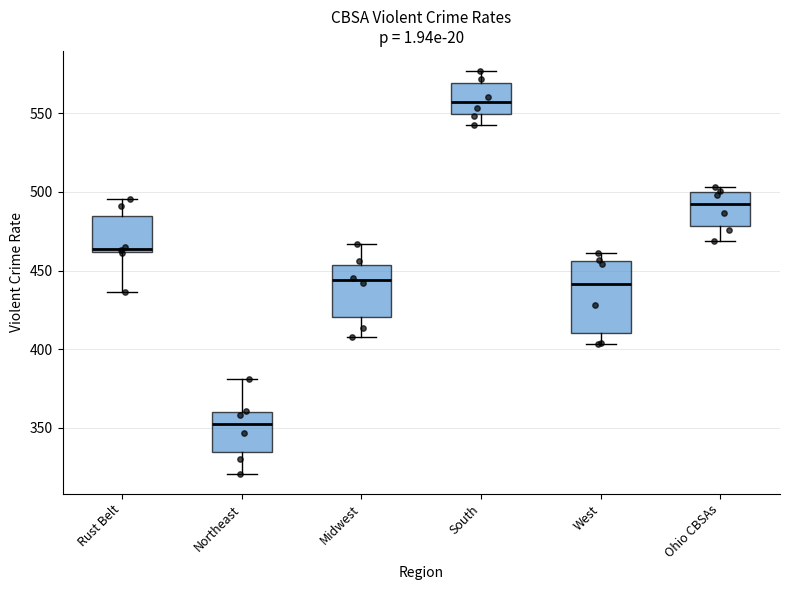

Which box's median line is the highest?

South